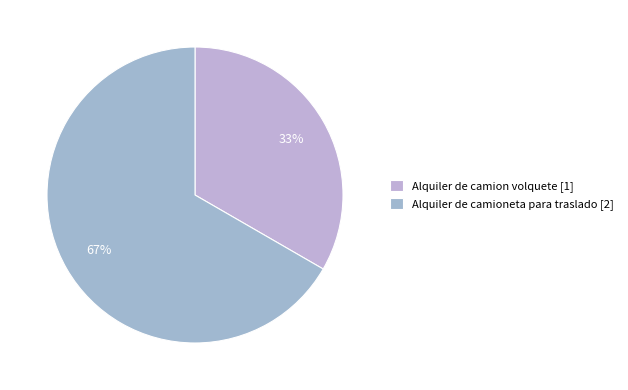

What is the change in value from Alquiler de camion volquete to Alquiler de camioneta para traslado?

+1